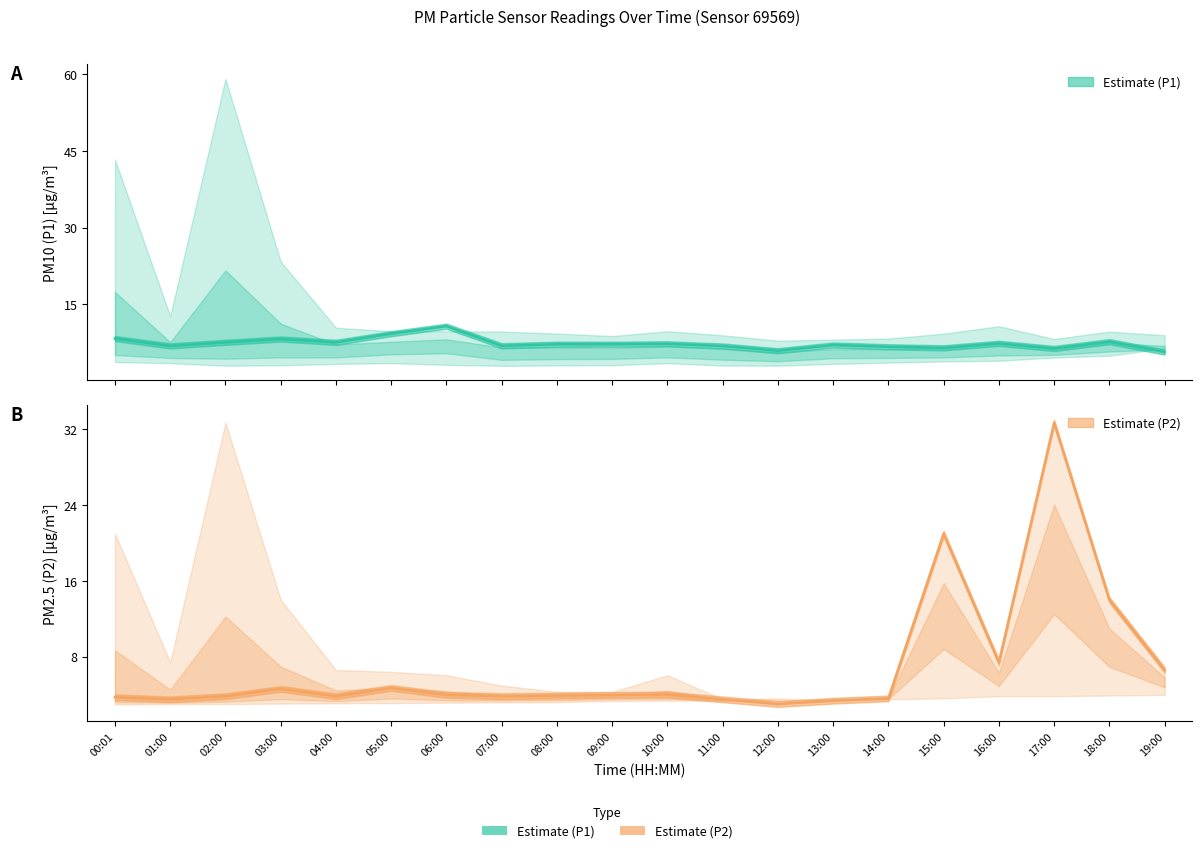

Where is the first local minimum for P2?

01:00